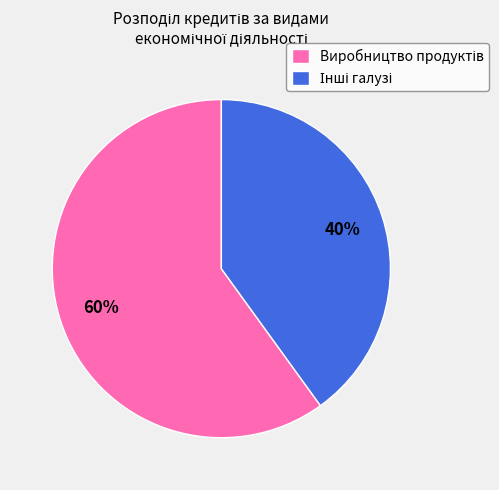

Does any single category account for the majority?

Yes